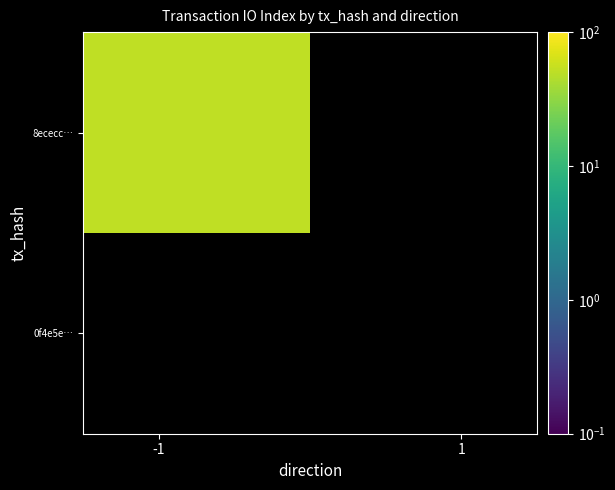

What is the smallest value displayed?

52.0